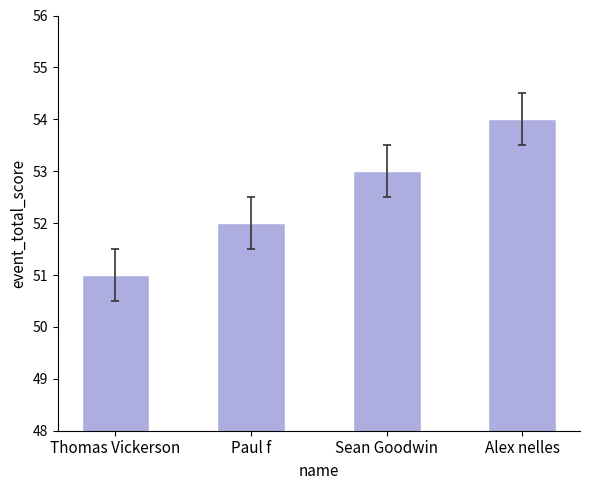

What is the value of the 4th bar from the left?

54